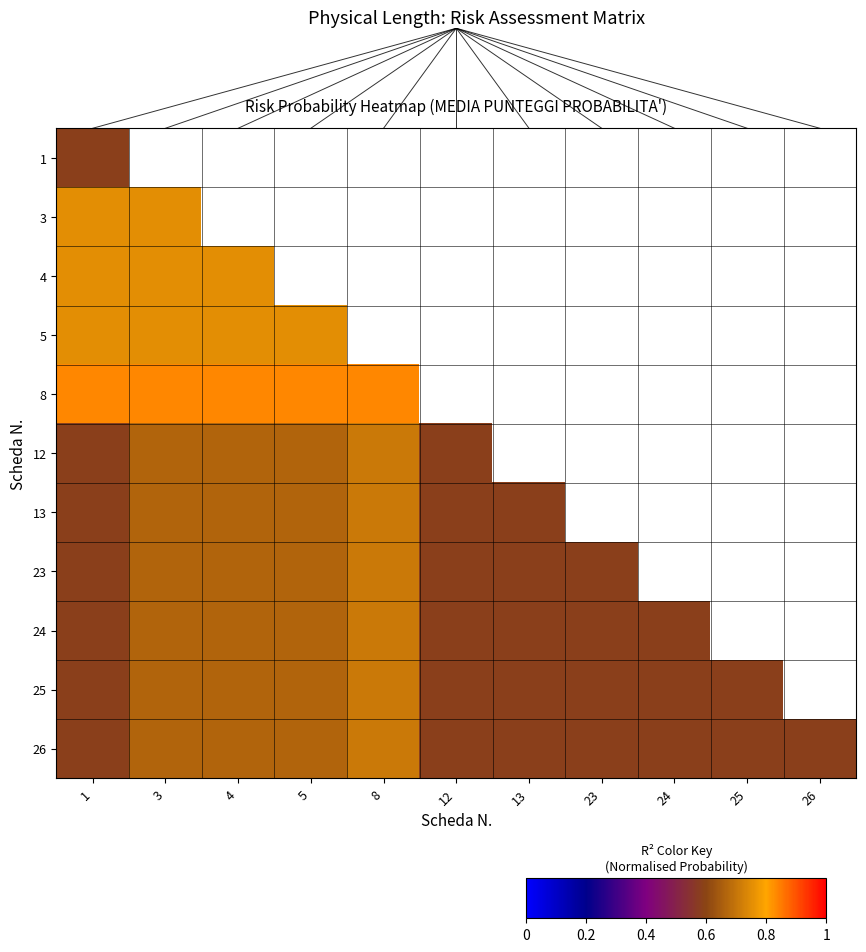

How many values in 23 are above zero?

8